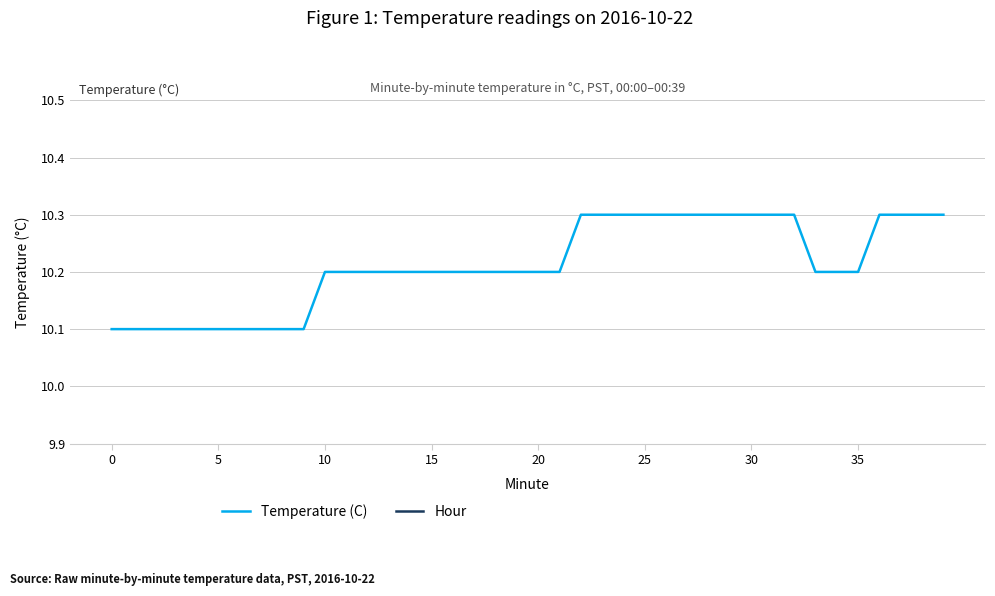

True or false: Hour and Temperature (C) cross at least once.

False